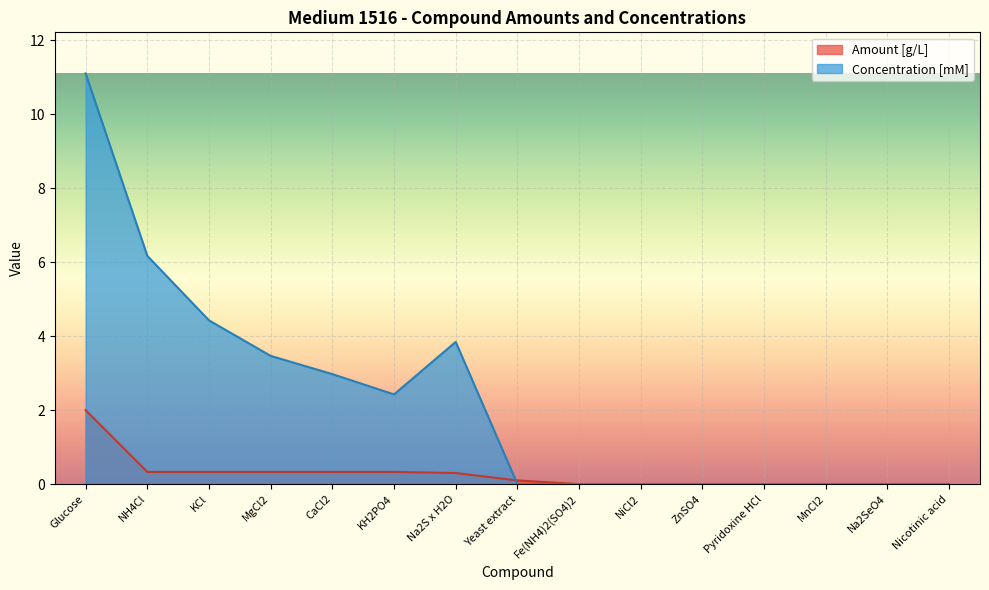

Where is Concentration [mM] nearest to the value 5?

KCl